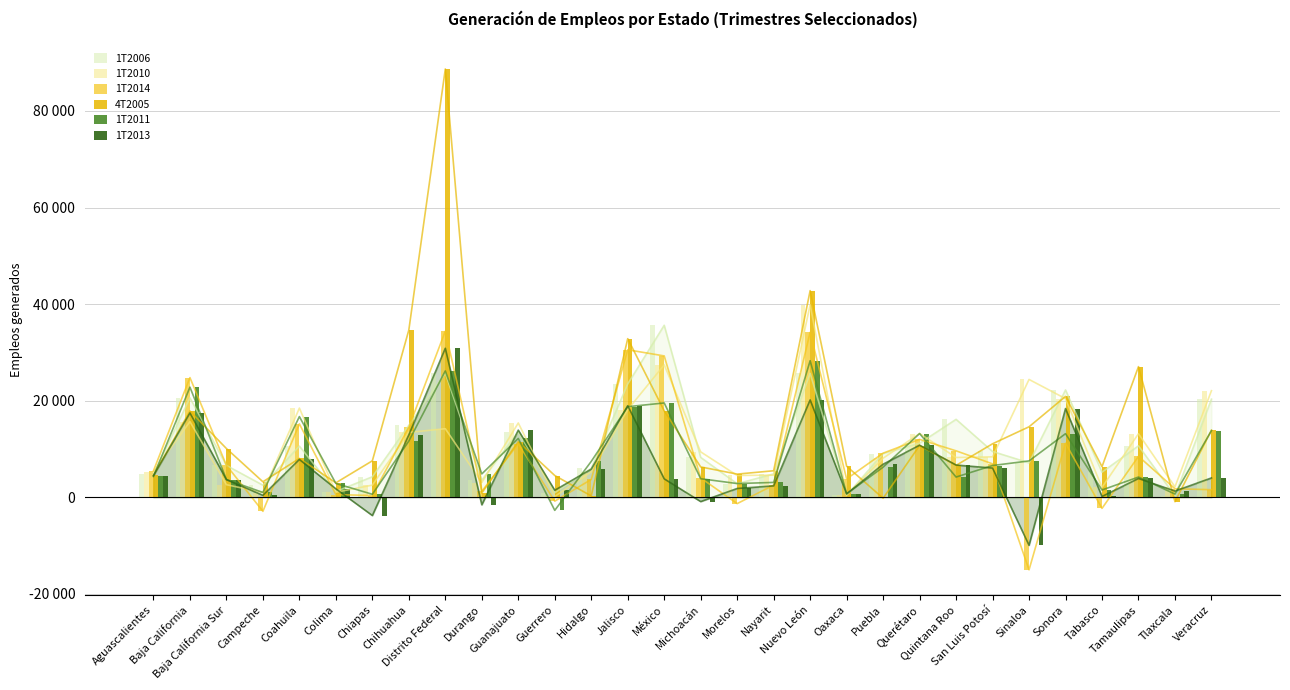

Reading right to left, extract all data points from this chart.

1T2006: 20322	296	10658	5203	22226	7131	9486	16144	11194	9063	425	25668	4848	2808	8259	35619	23463	5997	941	13533	3550	25737	14912	4252	1193	10598	2509	6592	20598	4755
1T2010: 22072	2165	13168	2045	20427	24405	8378	8245	13205	8098	511	39853	4584	4521	9407	27425	18159	5273	169	15388	3059	14206	13438	2518	1042	18473	987	2614	15665	5248
1T2014: 1570	1769	8479	-2297	11201	-15018	6926	9622	11995	9139	3809	34167	2523	-1306	4011	29274	30545	3691	-799	11105	1235	34407	14509	367	558	15198	-2904	6631	24784	5485
4T2005: 13894	-907	27060	6344	20887	14600	11081	6610	10722	-199	6440	42800	5497	4802	6290	17913	32851	277	4509	11527	888	88695	34643	7554	2997	8043	3213	10098	17867	4534
1T2011: 13800	670	4192	1514	13173	7535	6578	4194	13202	6233	729	28278	3079	2847	3846	19534	18764	7434	-2709	12189	4839	26168	11649	629	2867	16712	999	3682	22811	4310
1T2013: 4007	1291	3896	172	18379	-9941	6054	6681	10789	6854	697	20162	2362	1826	-885	3821	18962	5833	1459	13903	-1550	30856	12931	-3775	1753	7836	412	3656	17467	4478